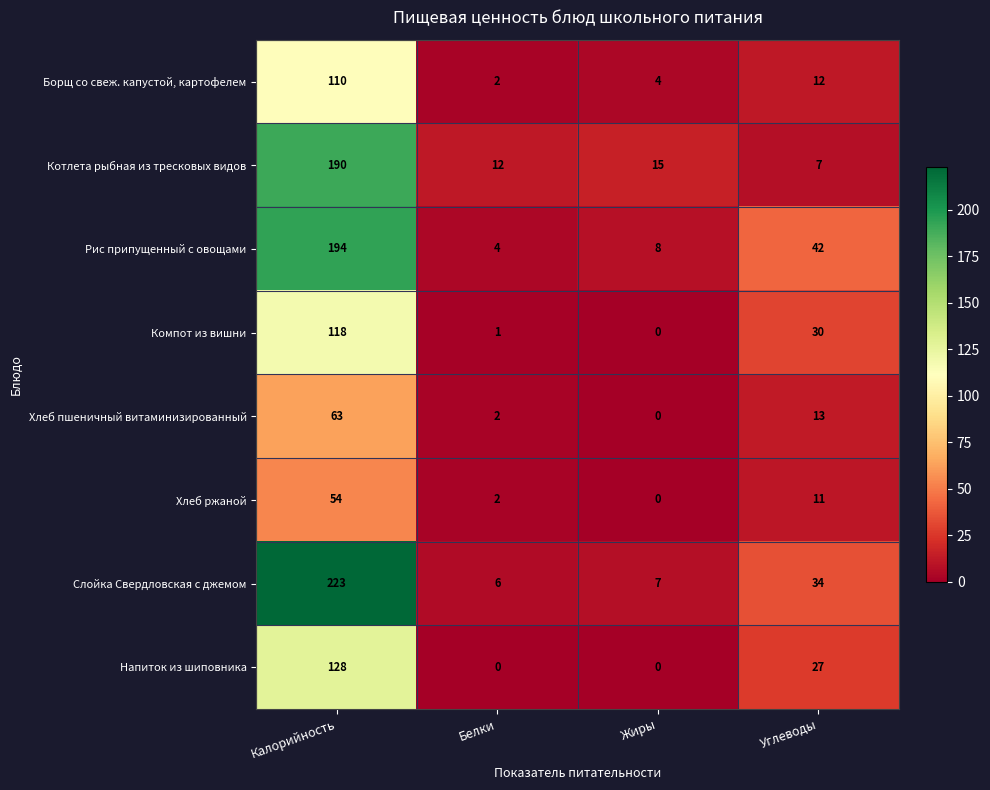

How many categories are shown in the chart?

4